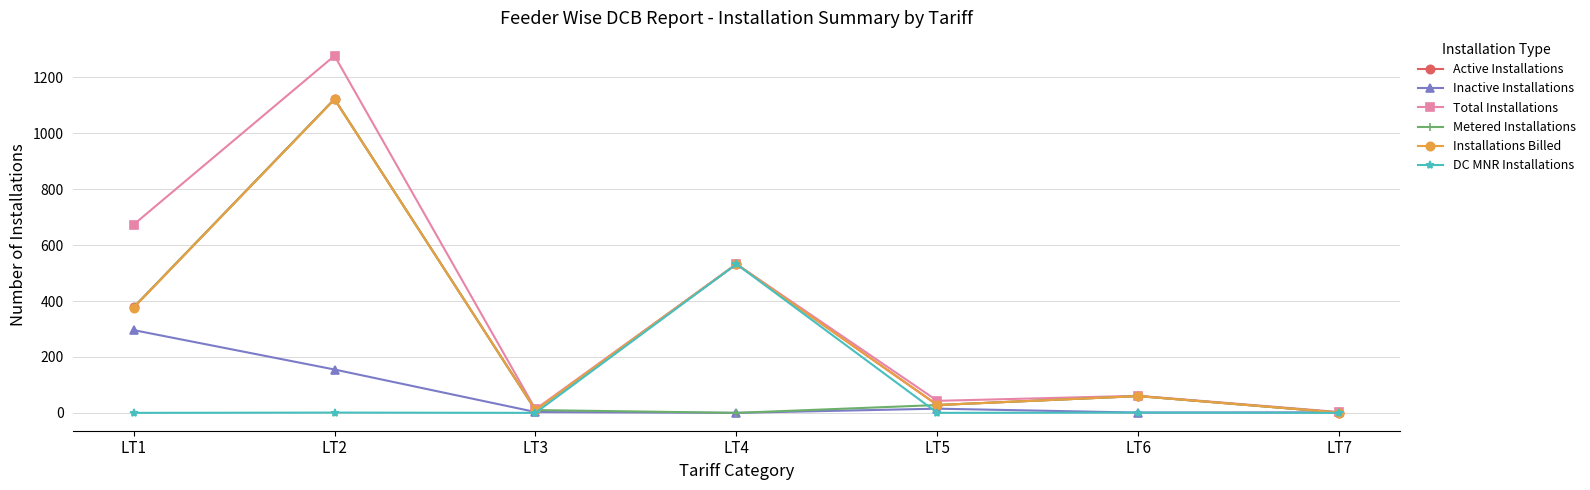

How many data points does each series have?

7